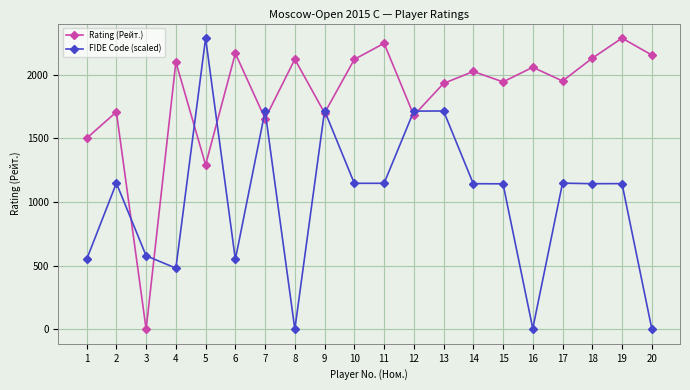

Is it true that FIDE Code (scaled) equals 1469.2 at 8?

False